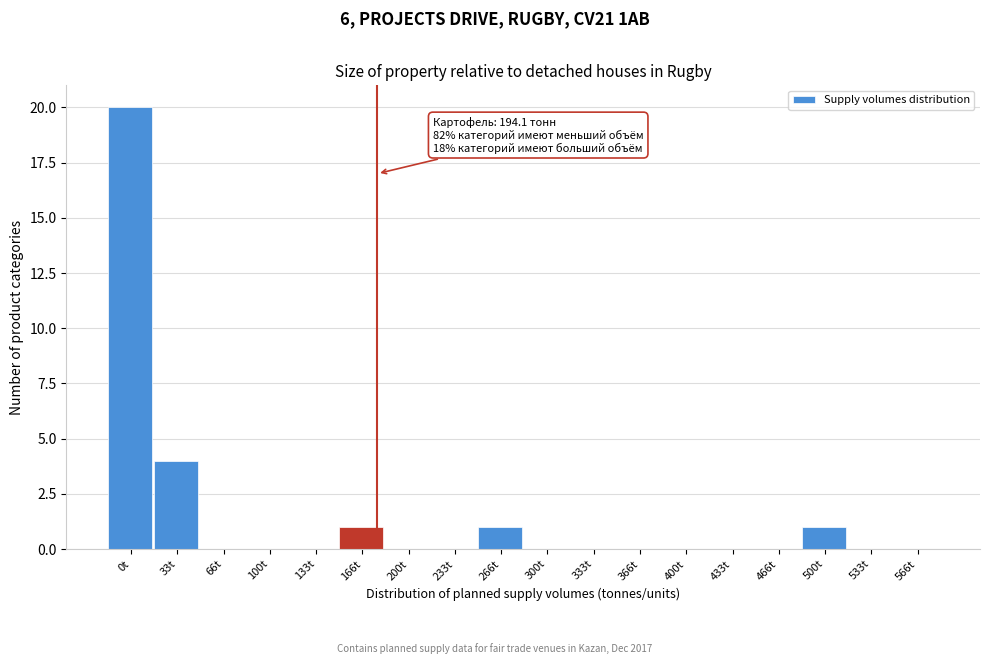

Reading left to right, transcribe all the data shown in this chart.

0t=20	33t=4	66t=0	100t=0	133t=0	166t=1	200t=0	233t=0	266t=1	300t=0	333t=0	366t=0	400t=0	433t=0	466t=0	500t=1	533t=0	566t=0